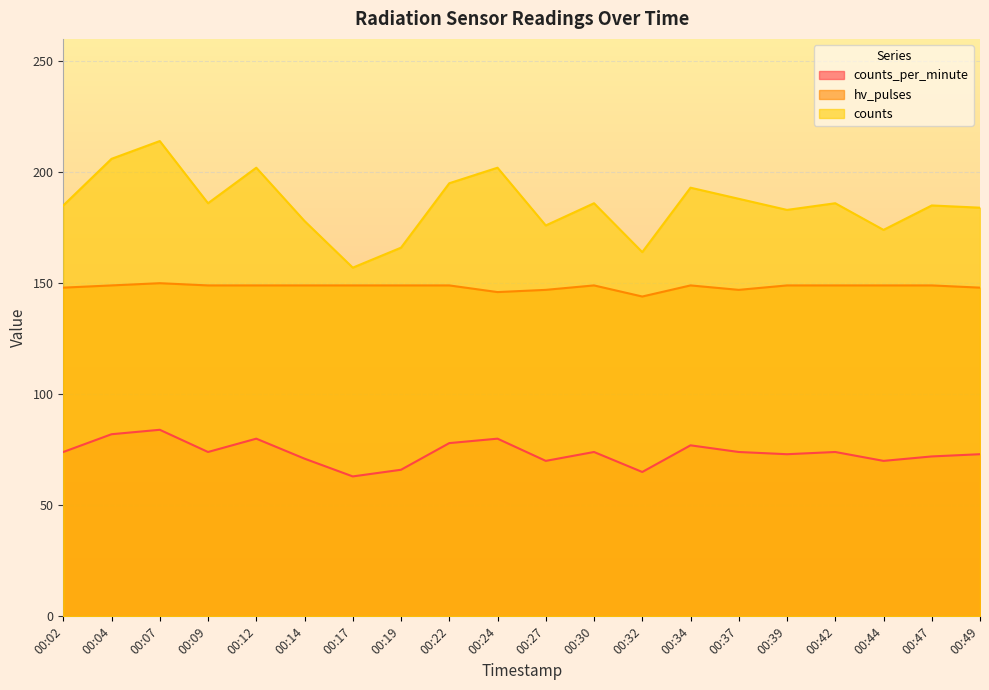

Where is the first local minimum for counts_per_minute?

00:09